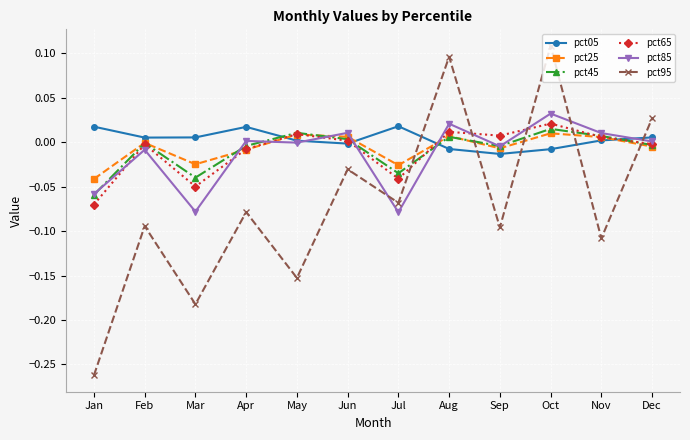

True or false: pct05 and pct25 cross at least once.

True